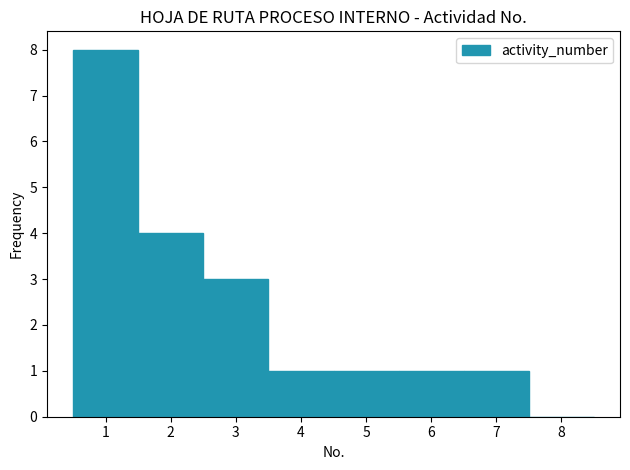

What is the height of the bar covering 6.5 to 7.5 on the x-axis? The values are not printed on the chart, so give them approximately, as read against the axis.

1